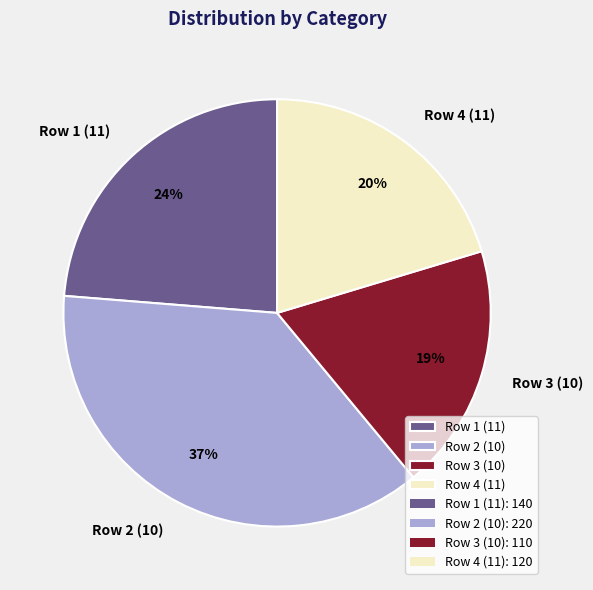

Which has a higher value, Row 2 (10) or Row 3 (10)?

Row 2 (10)